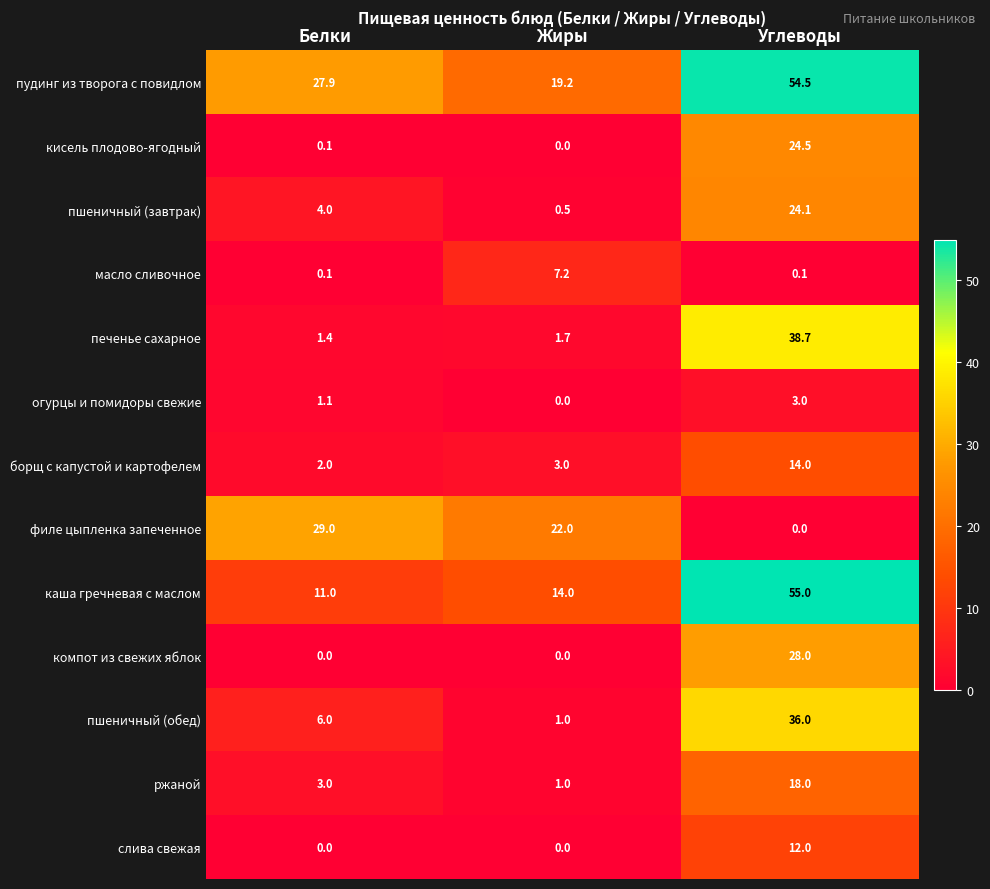

At which category is the sum across all series the highest?

Углеводы